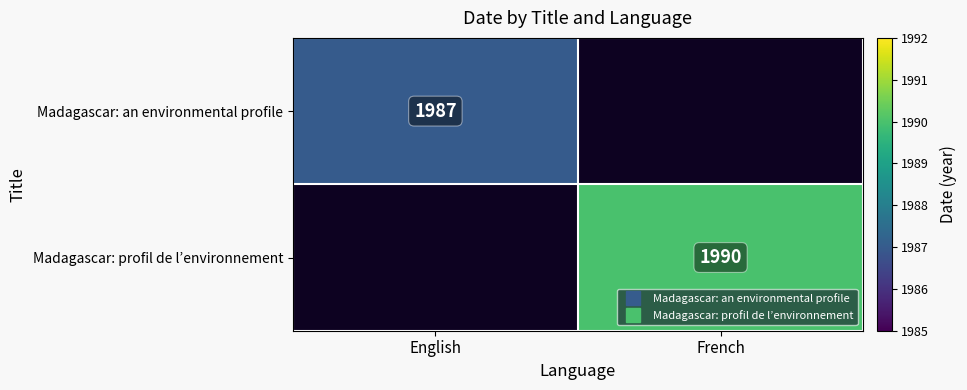

The value of Madagascar: an environmental profile at French is 0. True or false?

True